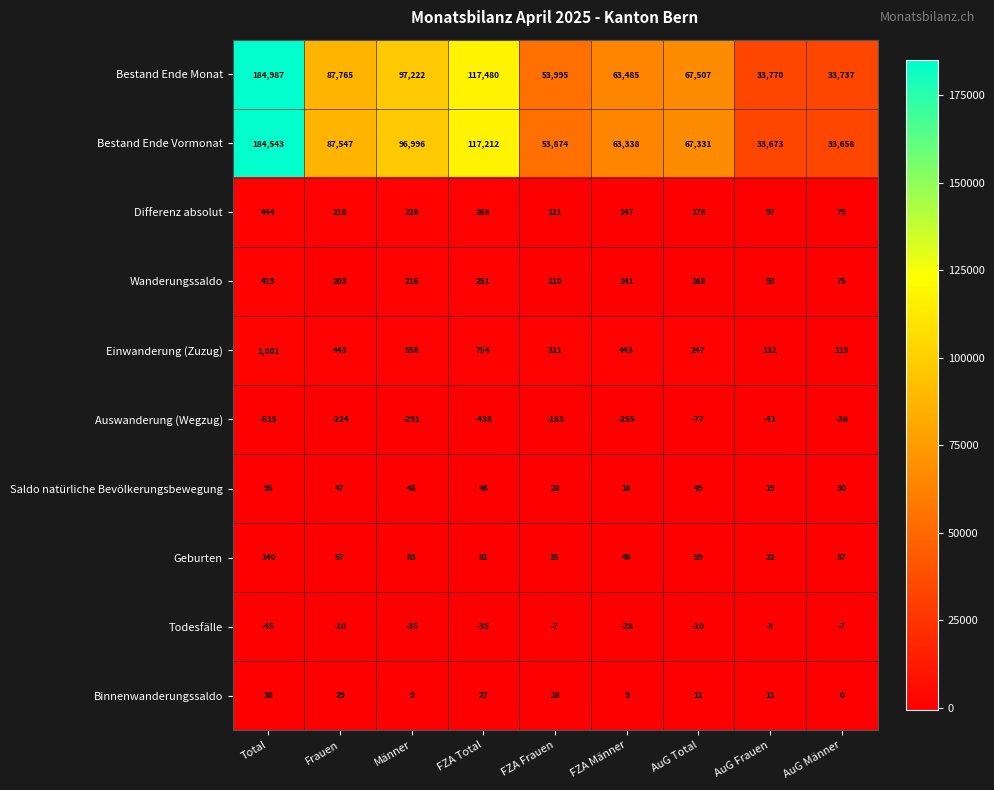

What is the sum of all Bestand Ende Monat values?

739948